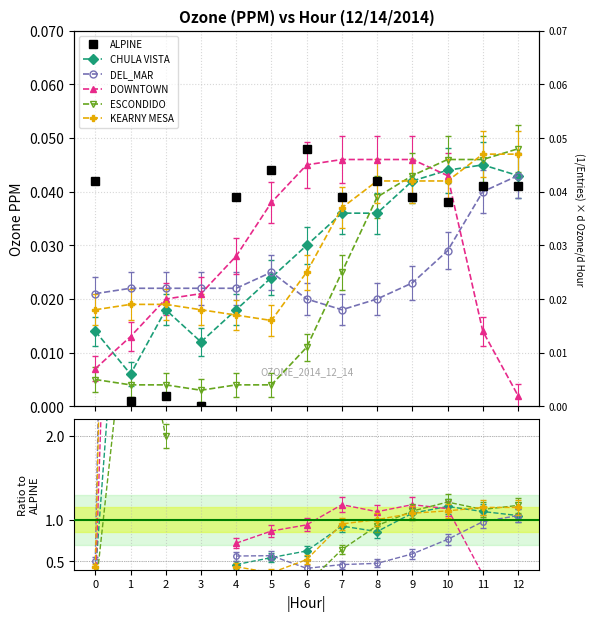

Is it true that DOWNTOWN equals 1.3 at 5?

False